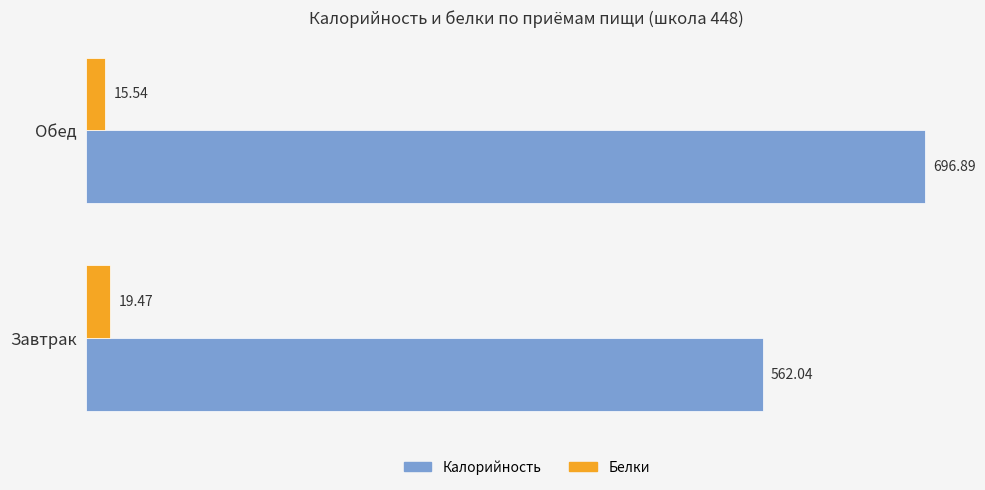

Between Завтрак and Обед, which series saw the biggest shift?

Калорийность